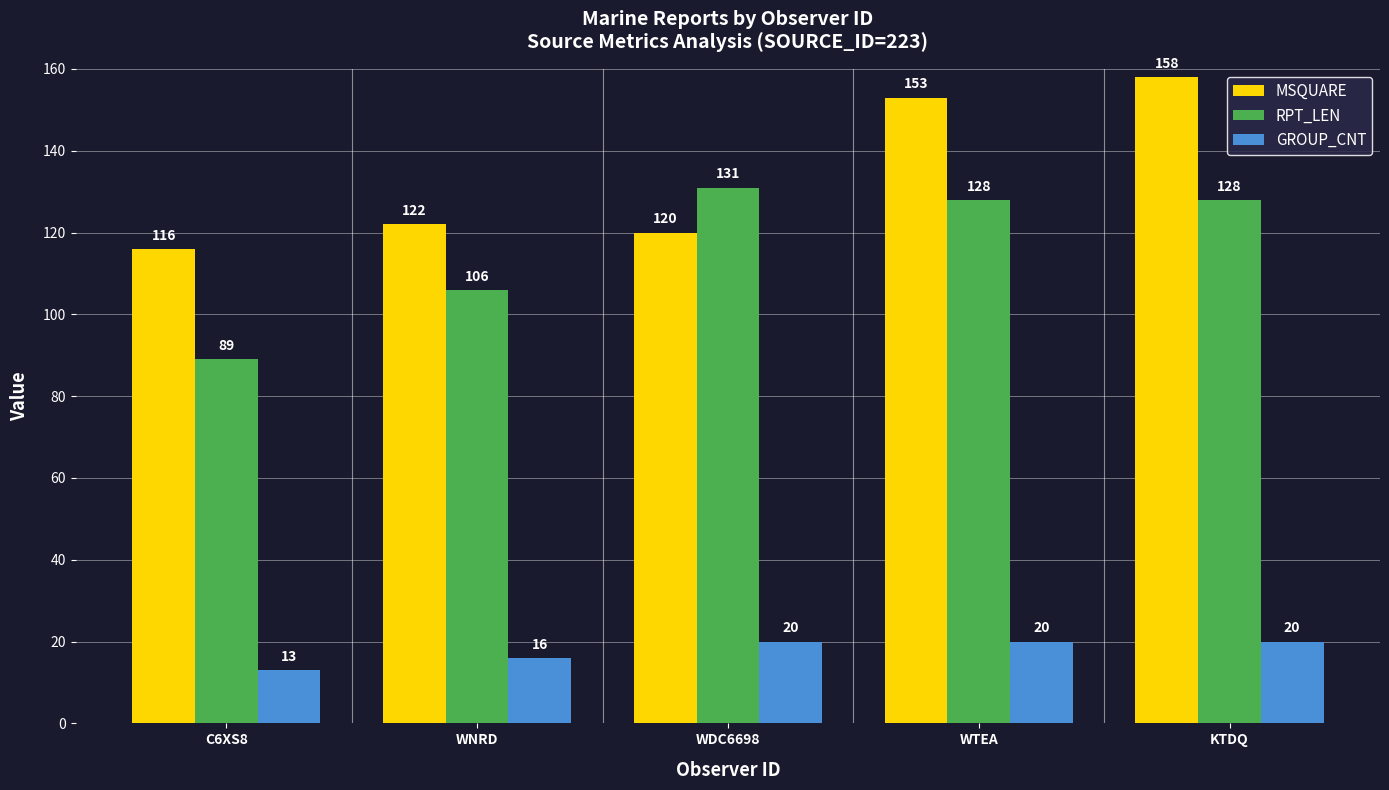

The RPT_LEN series shows 128 at WTEA. True or false?

True